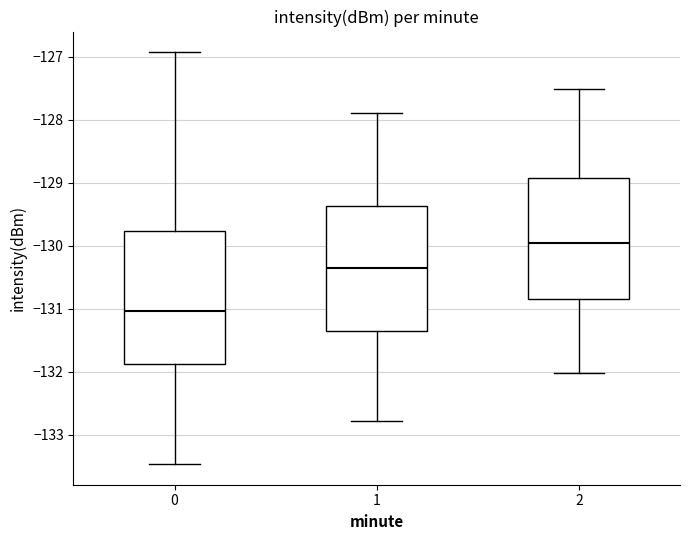

Where does the upper whisker of the box at x = 2 end on the y-axis? The values are not printed on the chart, so give them approximately, as read against the axis.

-127.5